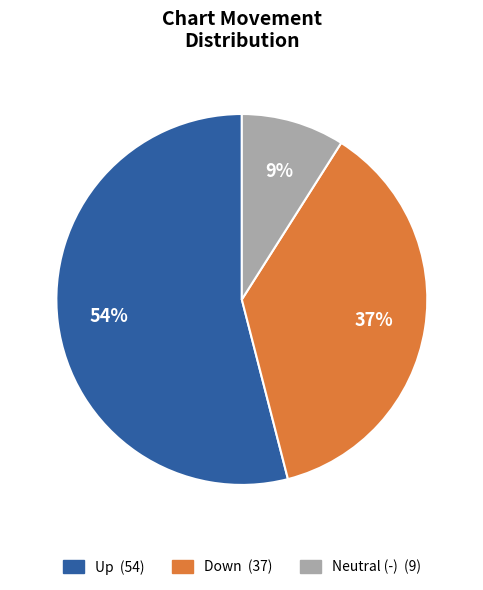

Is there any slice that represents more than half of the pie?

Yes